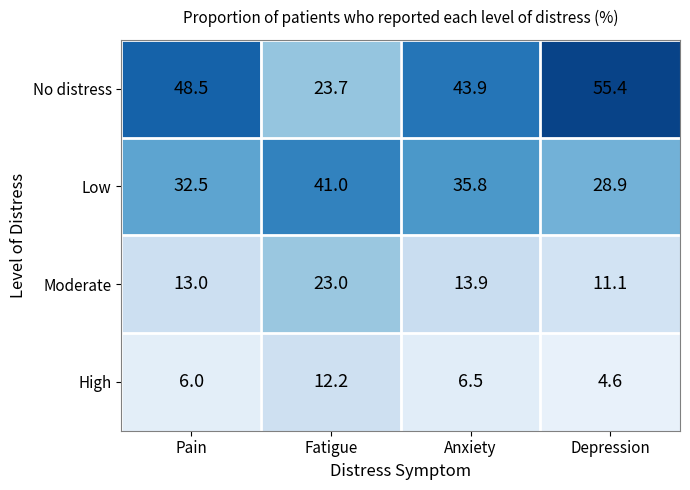

Reading right to left, transcribe all the data shown in this chart.

No distress: Depression=55.4	Anxiety=43.9	Fatigue=23.7	Pain=48.5
Low: Depression=28.9	Anxiety=35.8	Fatigue=41.0	Pain=32.5
Moderate: Depression=11.1	Anxiety=13.9	Fatigue=23.0	Pain=13.0
High: Depression=4.6	Anxiety=6.5	Fatigue=12.2	Pain=6.0